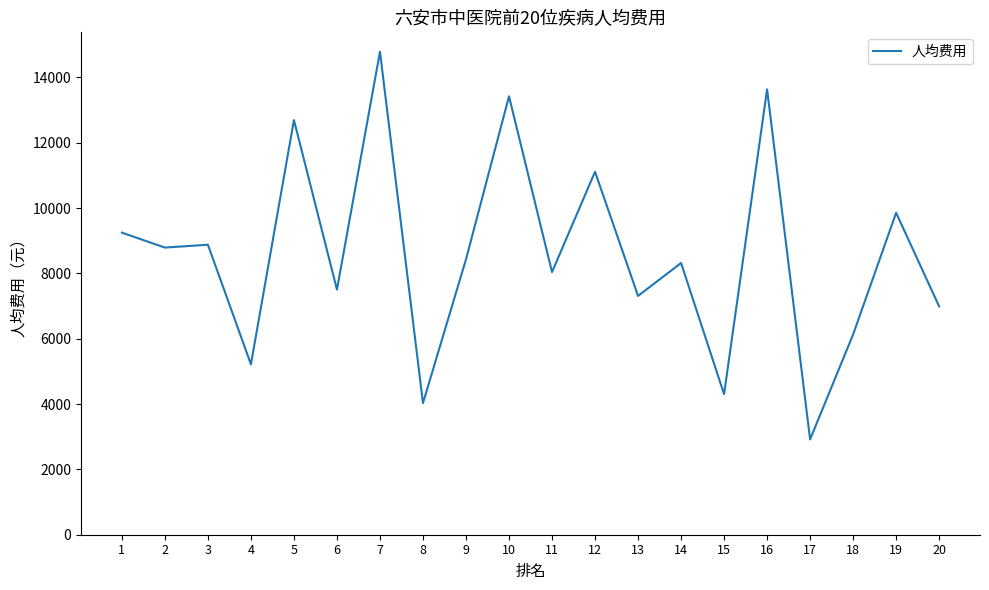

True or false: the data shows 11113.9 at 12.

True